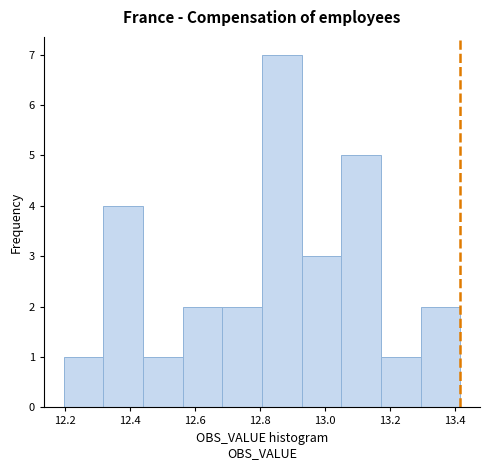

Reading left to right, transcribe this chart: for each bar, give the range it covers on the x-axis and its height. Neither the bar edges nor the heights are printed on the chart, so give them approximately, as read against the axes.

12.20 to 12.32: 1
12.32 to 12.44: 4
12.44 to 12.56: 1
12.56 to 12.68: 2
12.68 to 12.80: 2
12.80 to 12.92: 7
12.92 to 13.04: 3
13.04 to 13.18: 5
13.18 to 13.30: 1
13.30 to 13.42: 2